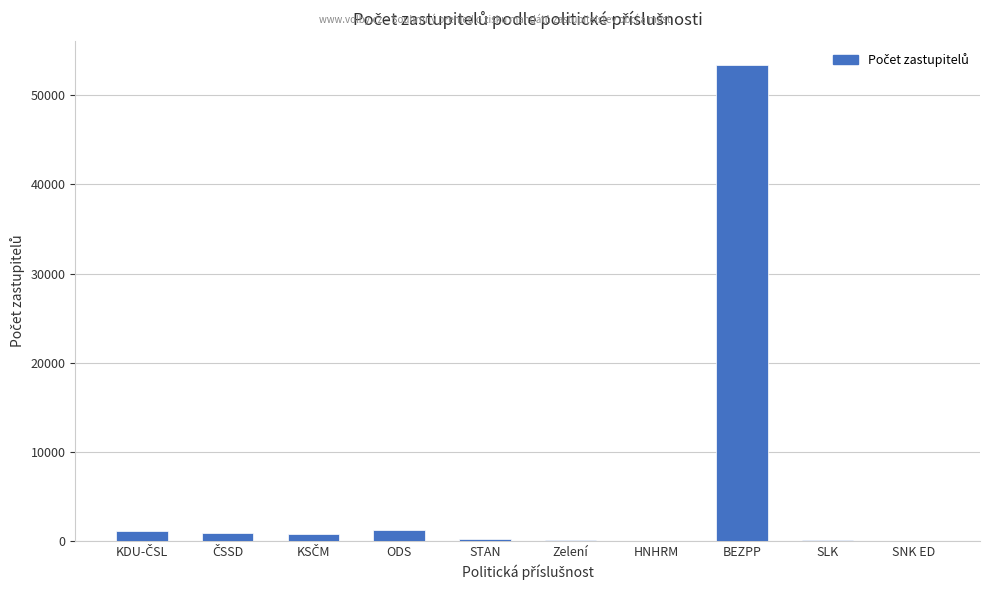

Count the number of categories in the chart.

10